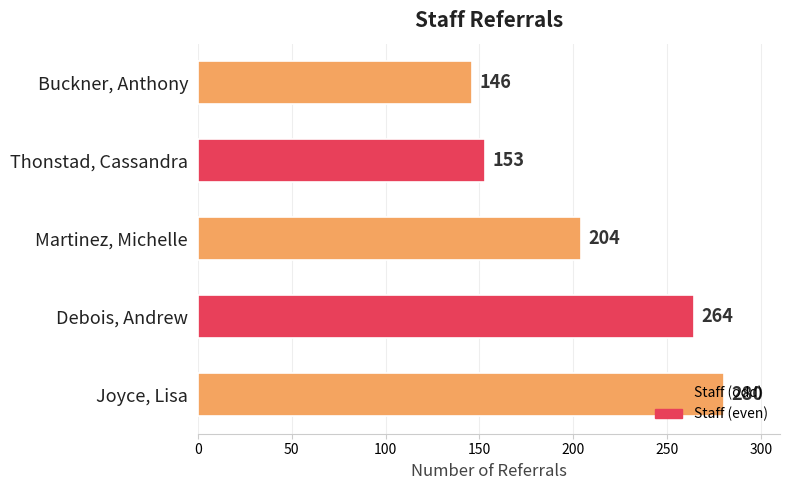

What is the minimum value shown in the chart?

146